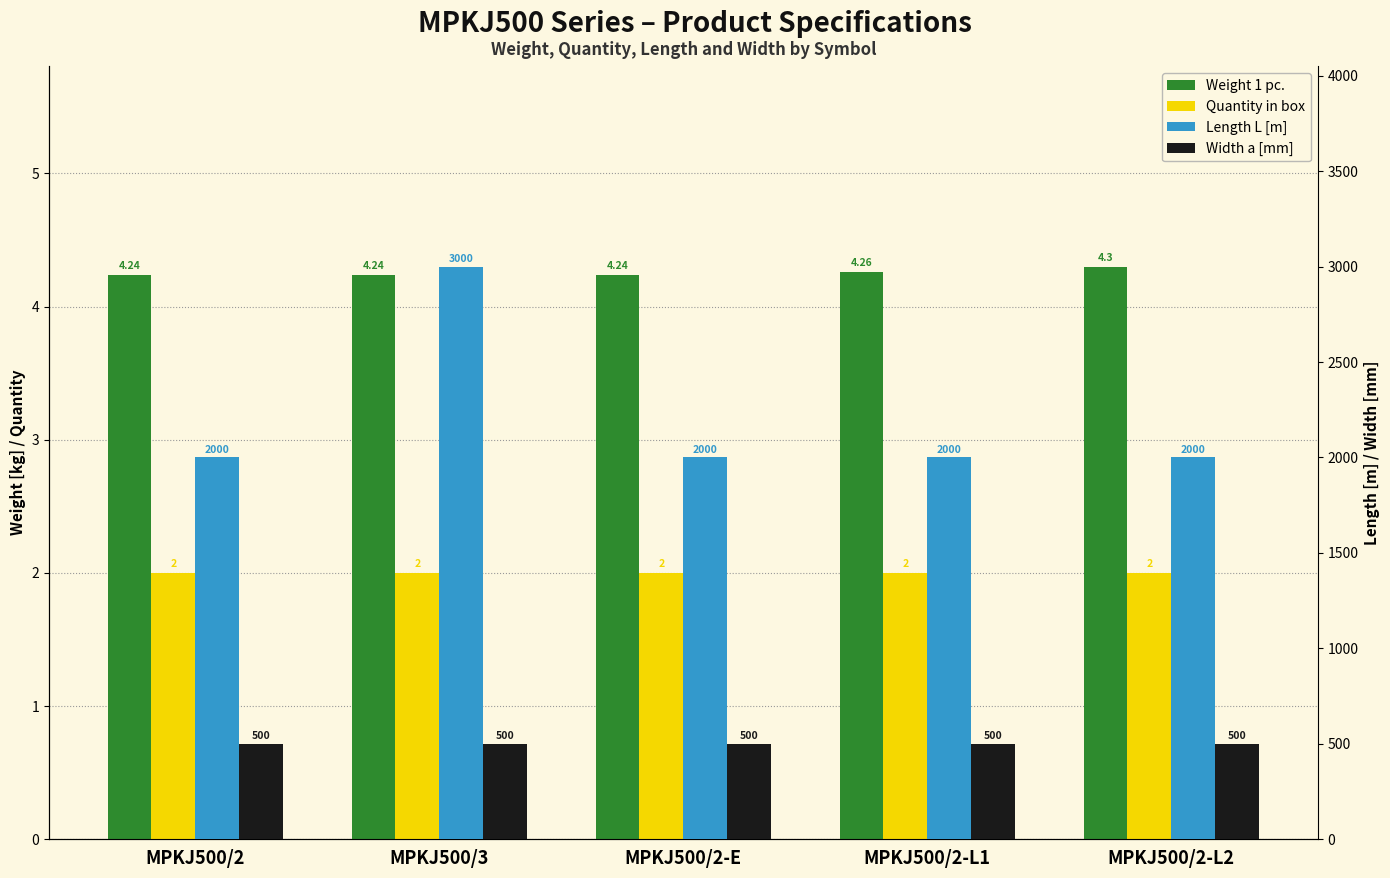

Reading right to left, extract all data points from this chart.

Weight 1 pc.: MPKJ500/2-L2=4.3	MPKJ500/2-L1=4.3	MPKJ500/2-E=4.2	MPKJ500/3=4.2	MPKJ500/2=4.2
Quantity in box: MPKJ500/2-L2=2.0	MPKJ500/2-L1=2.0	MPKJ500/2-E=2.0	MPKJ500/3=2.0	MPKJ500/2=2.0
Length L [m]: MPKJ500/2-L2=2000.0	MPKJ500/2-L1=2000.0	MPKJ500/2-E=2000.0	MPKJ500/3=3000.0	MPKJ500/2=2000.0
Width a [mm]: MPKJ500/2-L2=500.0	MPKJ500/2-L1=500.0	MPKJ500/2-E=500.0	MPKJ500/3=500.0	MPKJ500/2=500.0